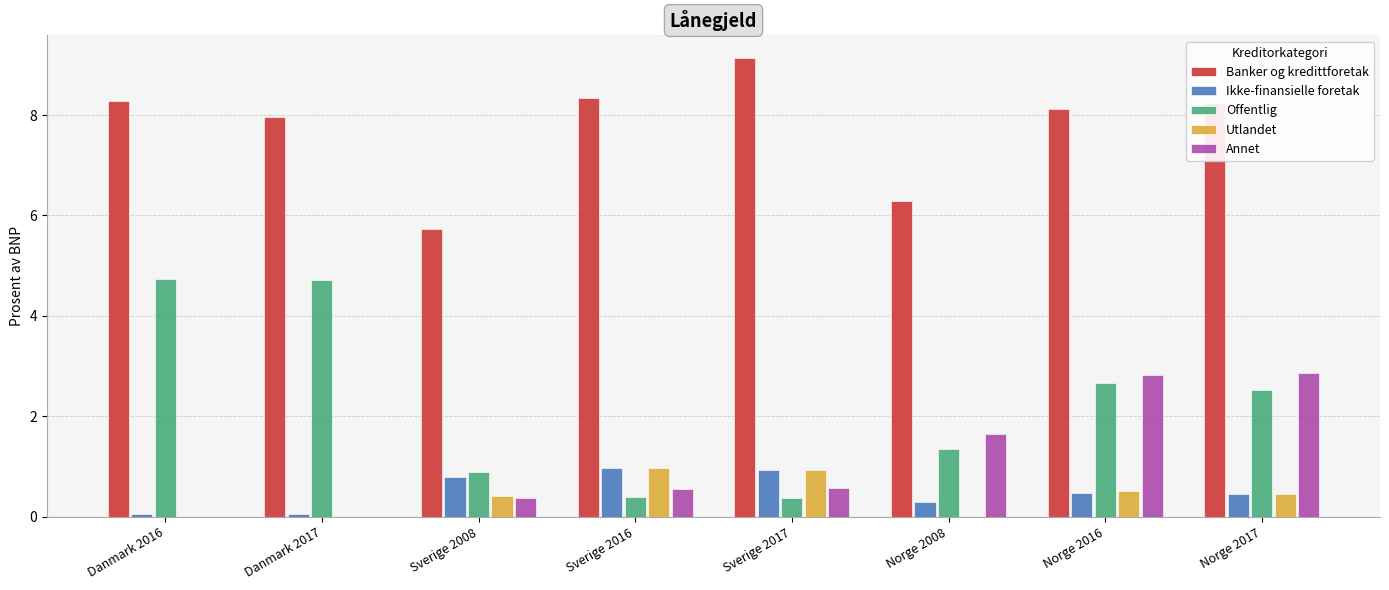

Which series changed the most between Sverige 2017 and Norge 2016?

Offentlig